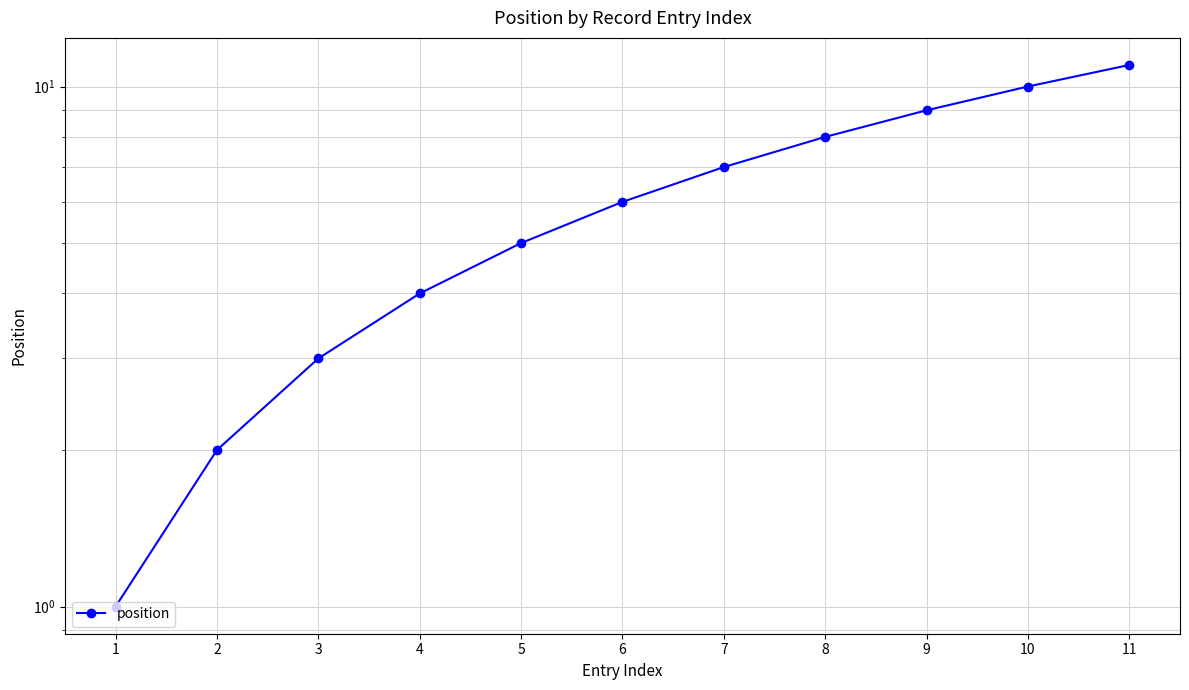

Is this an area chart (filled region under the line)?

No